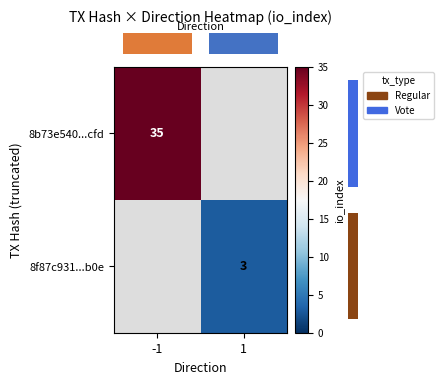

True or false: row_1 has a value of 2 at -1.

False